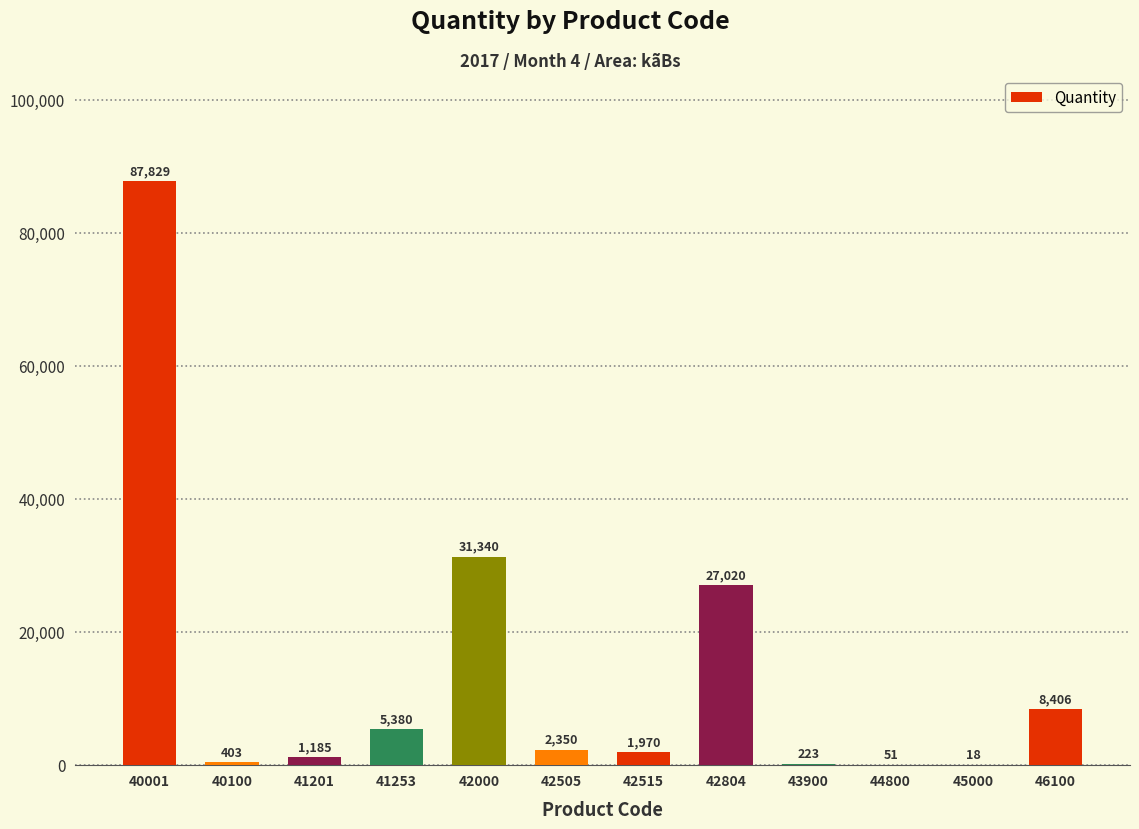

Which label corresponds to the largest value in the chart?

40001